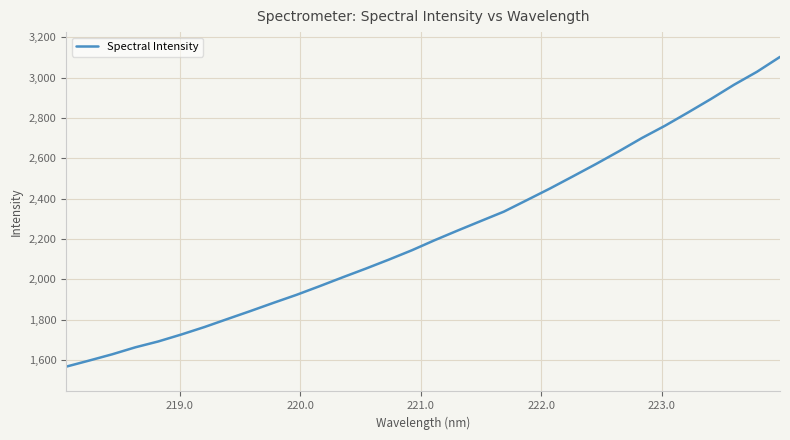

What is the greatest value displayed?

3103.2